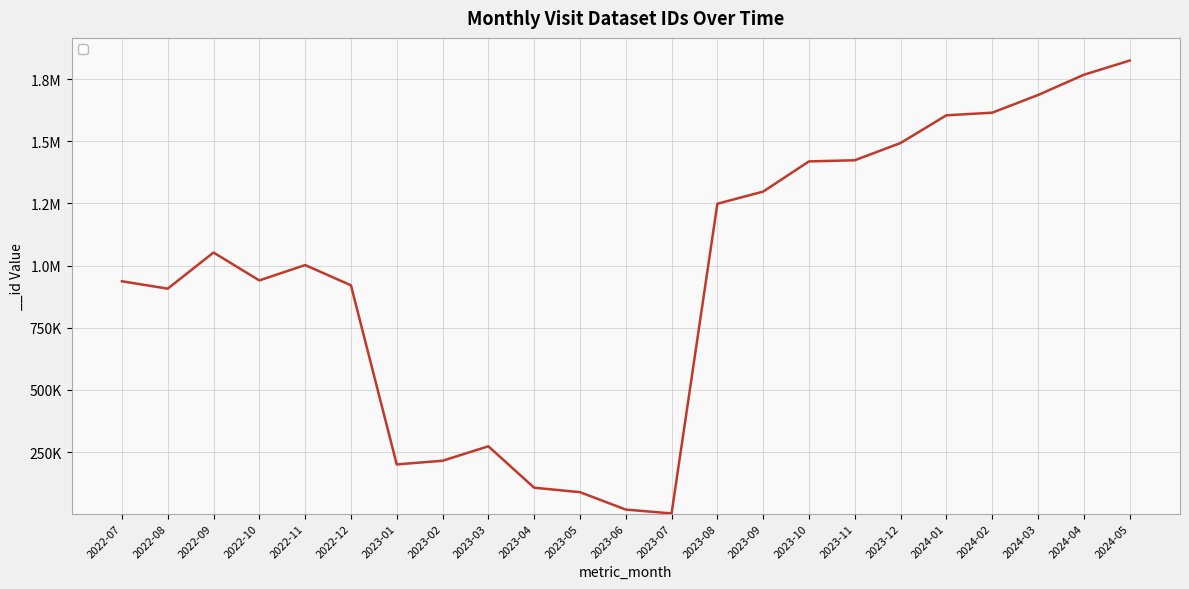

Is this an area chart (filled region under the line)?

No